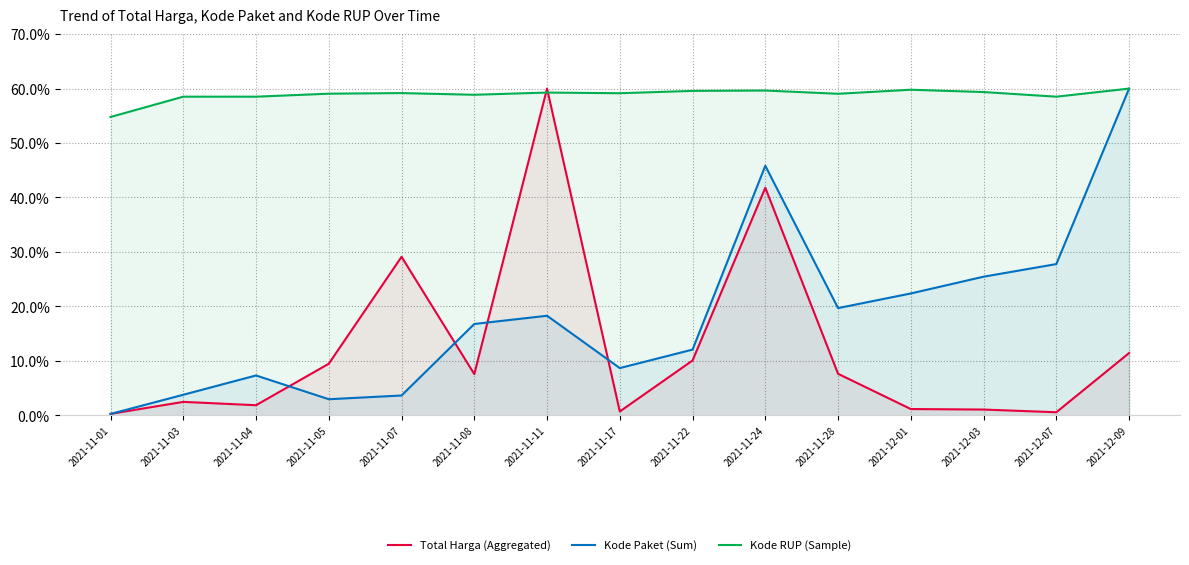

Rank the series at 2021-11-11 from highest to lowest value.

Total Harga (Aggregated), Kode RUP (Sample), Kode Paket (Sum)